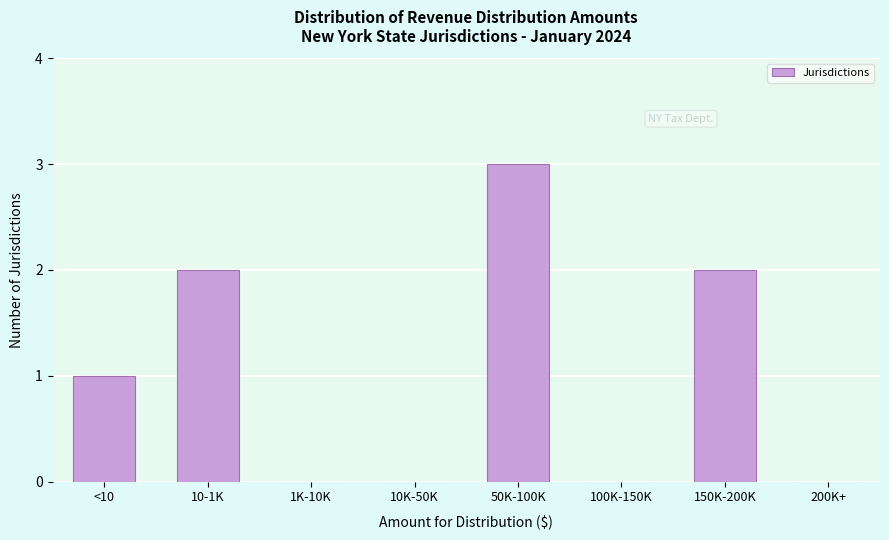

Reading left to right, what are all the values shown in this chart?

<10=1	10-1K=2	1K-10K=0	10K-50K=0	50K-100K=3	100K-150K=0	150K-200K=2	200K+=0